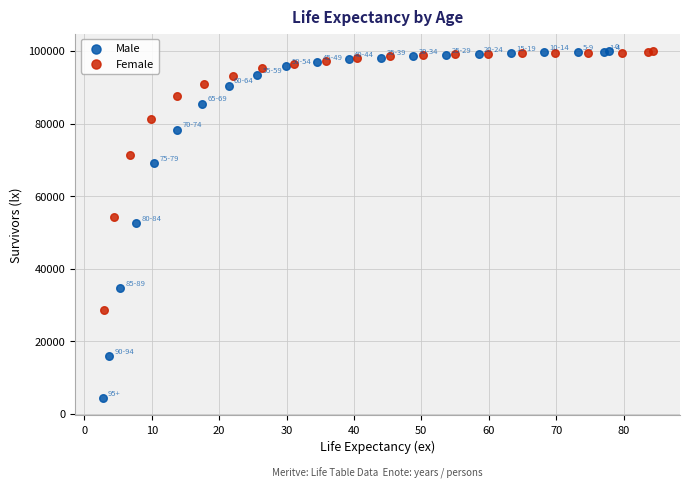

Which series contains the lowest Y value?

Male